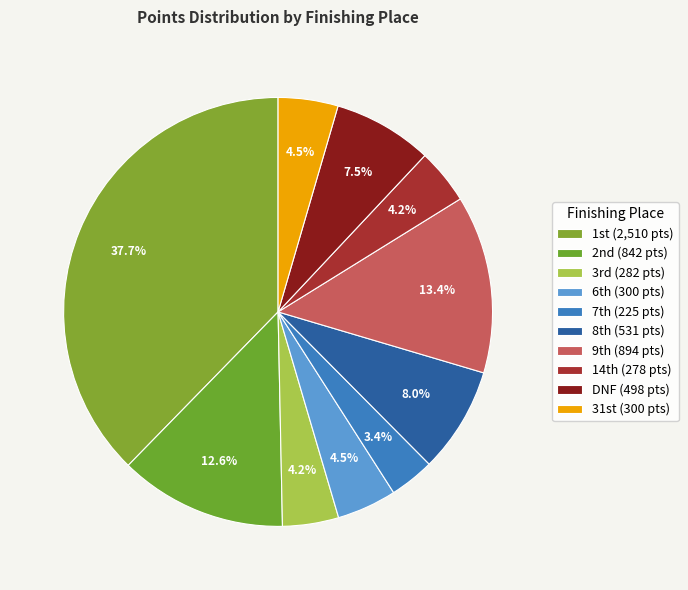

How many segments does this pie chart have?

10